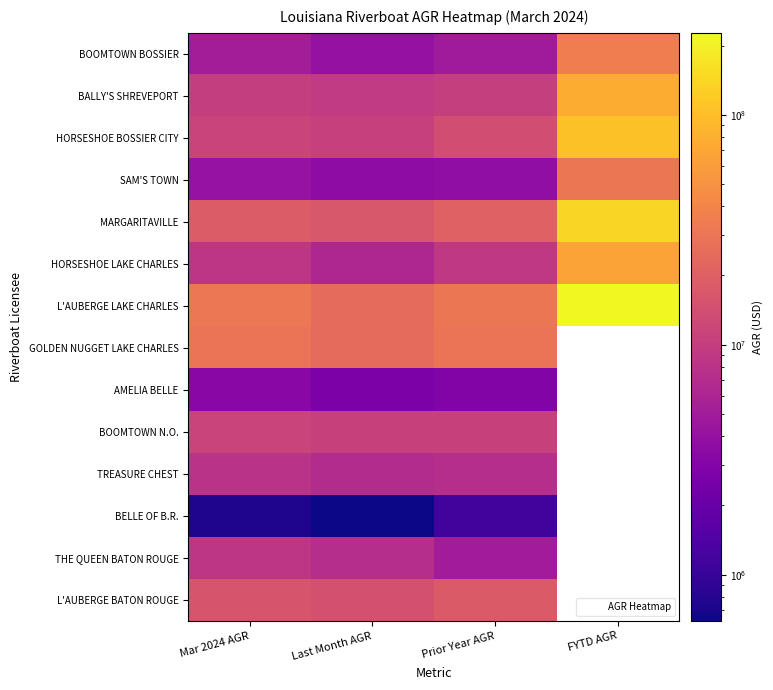

What is the spread (max minus min) of values at Last Month AGR?

24156350.3